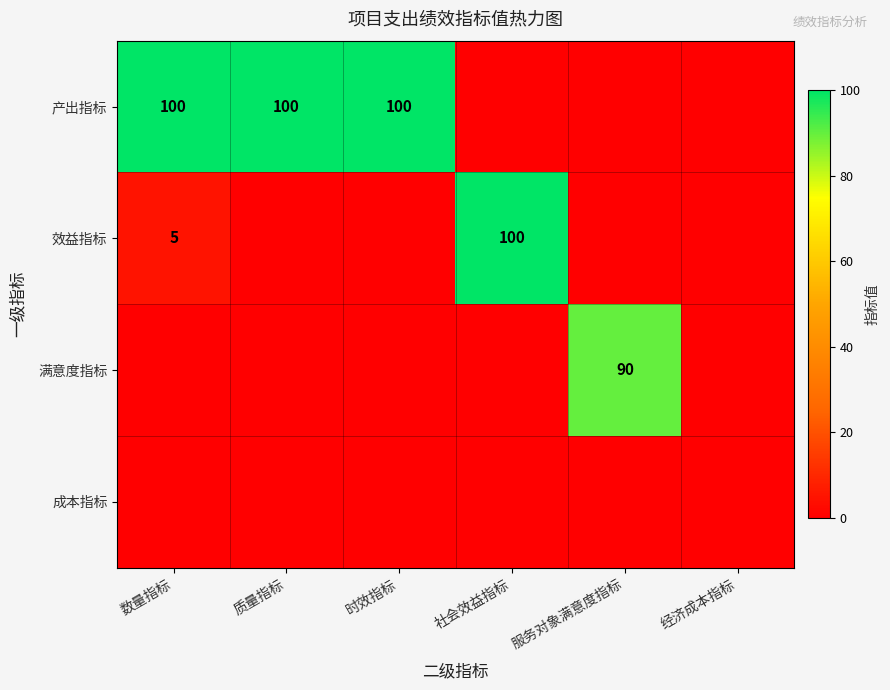

True or false: 效益指标 has a value of 31 at 社会效益指标.

False